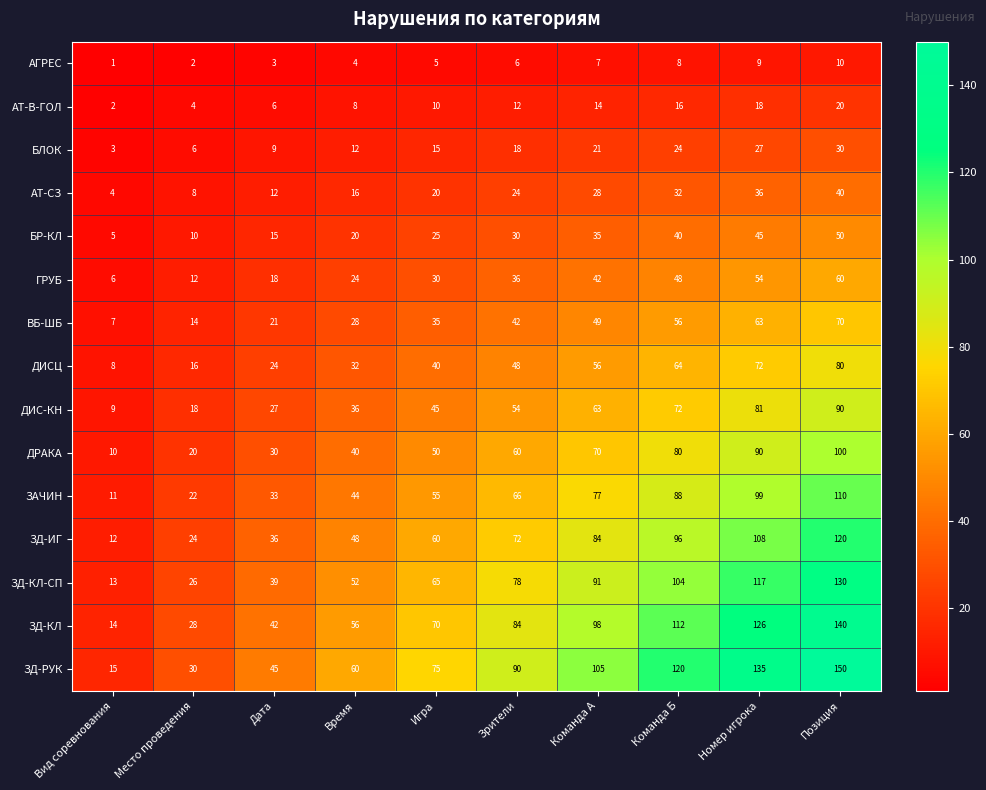

Which series has the largest total across all categories?

ЗД-РУК